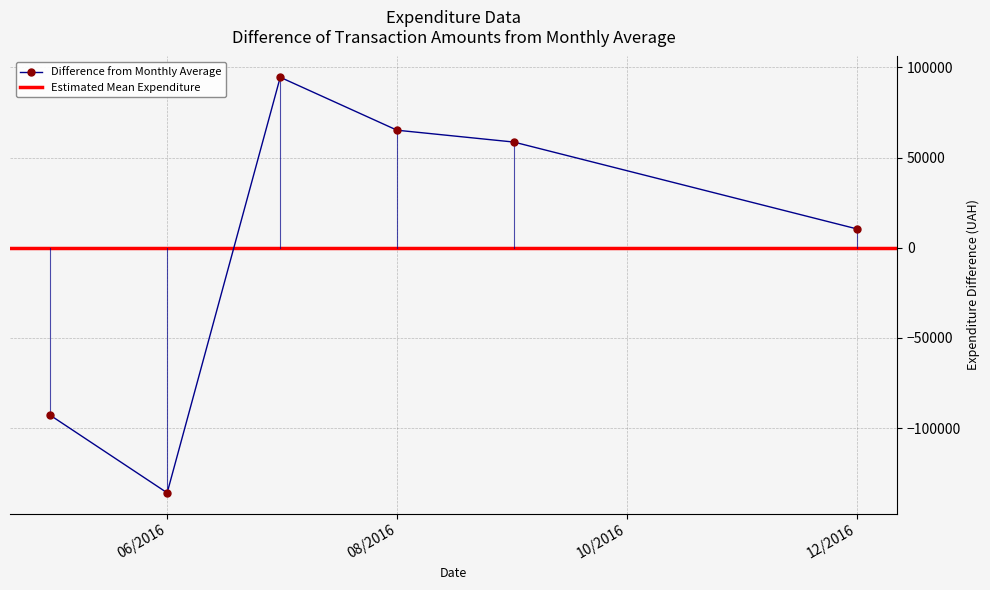

Where is Difference from Monthly Average nearest to the value -20668?

12/2016